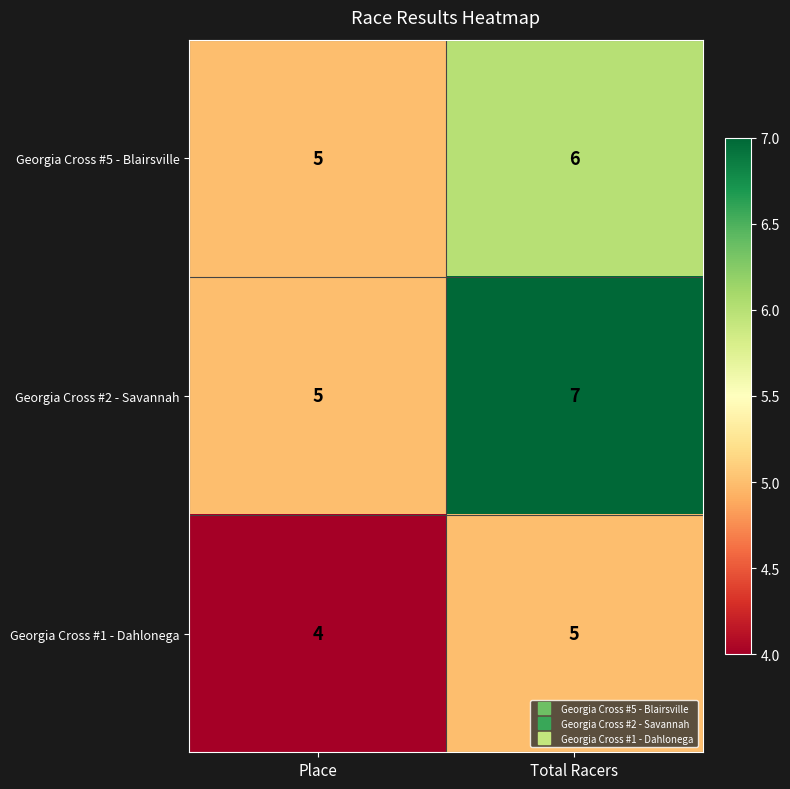

True or false: Georgia Cross #2 - Savannah has a value of 7 at Total Racers.

True